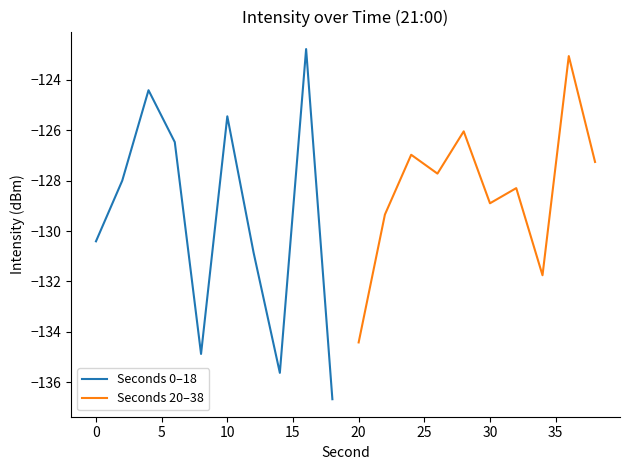

Rank the series by their average value, from lowest to highest.

Seconds 0–18, Seconds 20–38